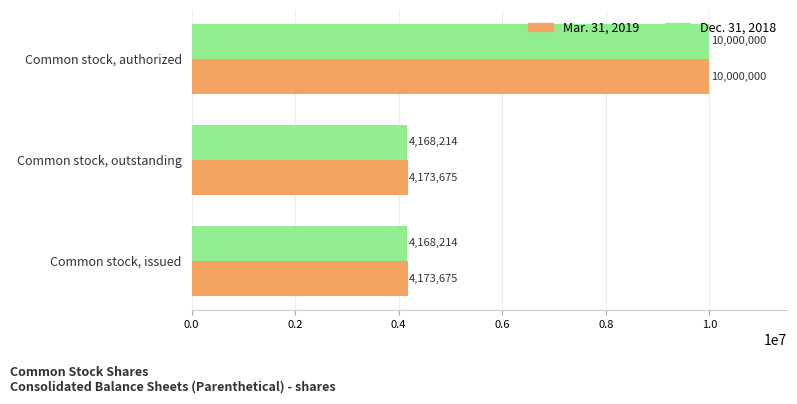

Which series has the largest range (max minus min)?

Dec. 31, 2018